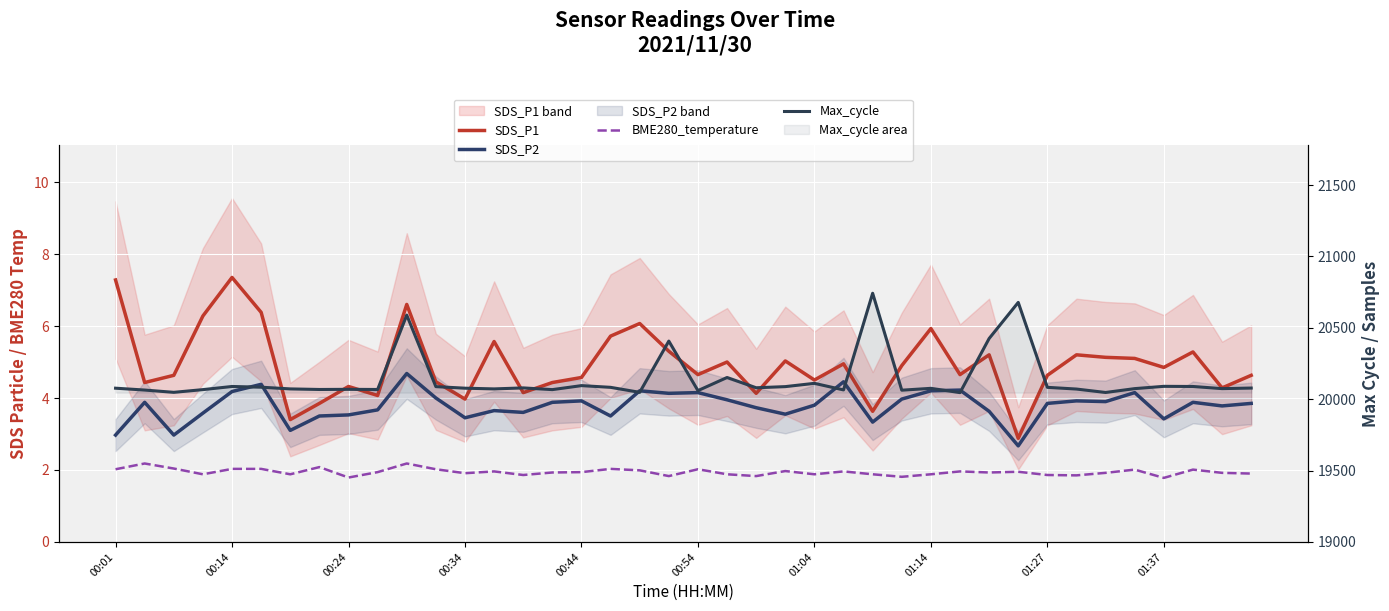

Is it true that SDS_P1 equals 4.1 at 22?

True